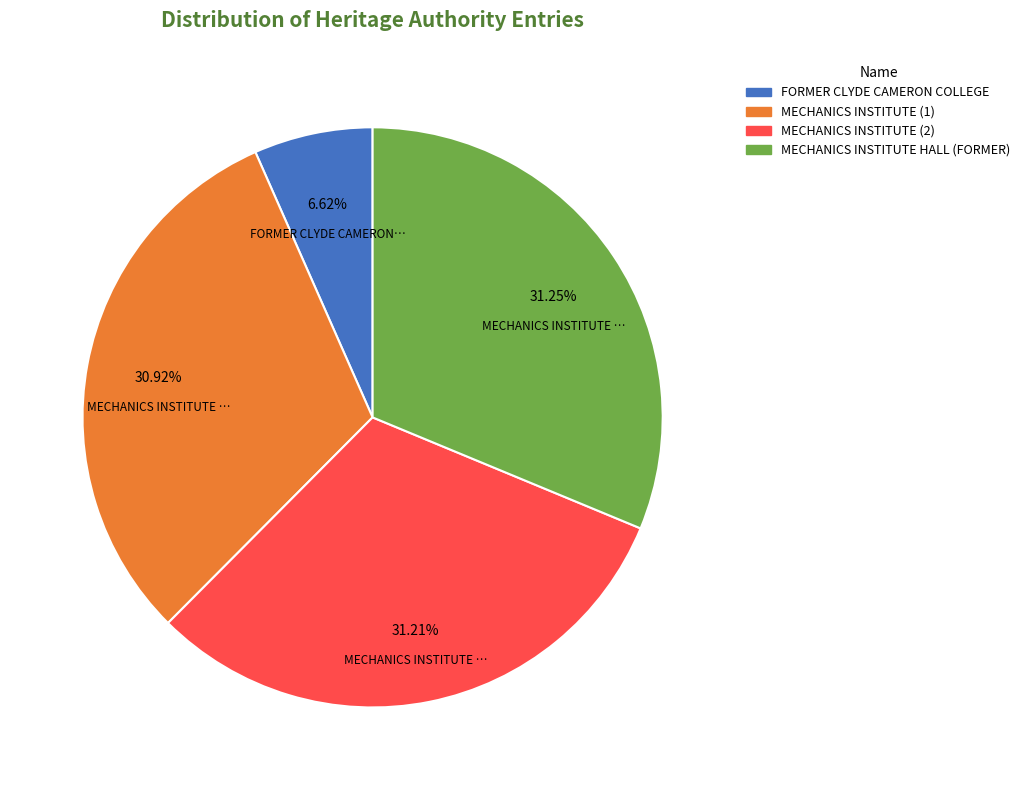

Is there a majority slice in this chart?

No